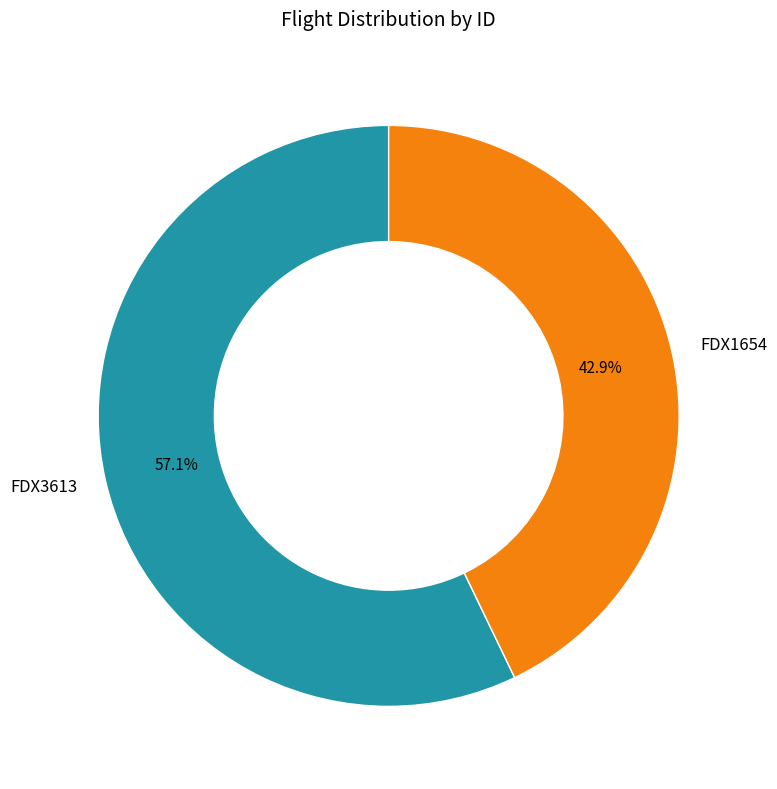

Combined, do FDX1654 and FDX3613 account for over 50%?

Yes